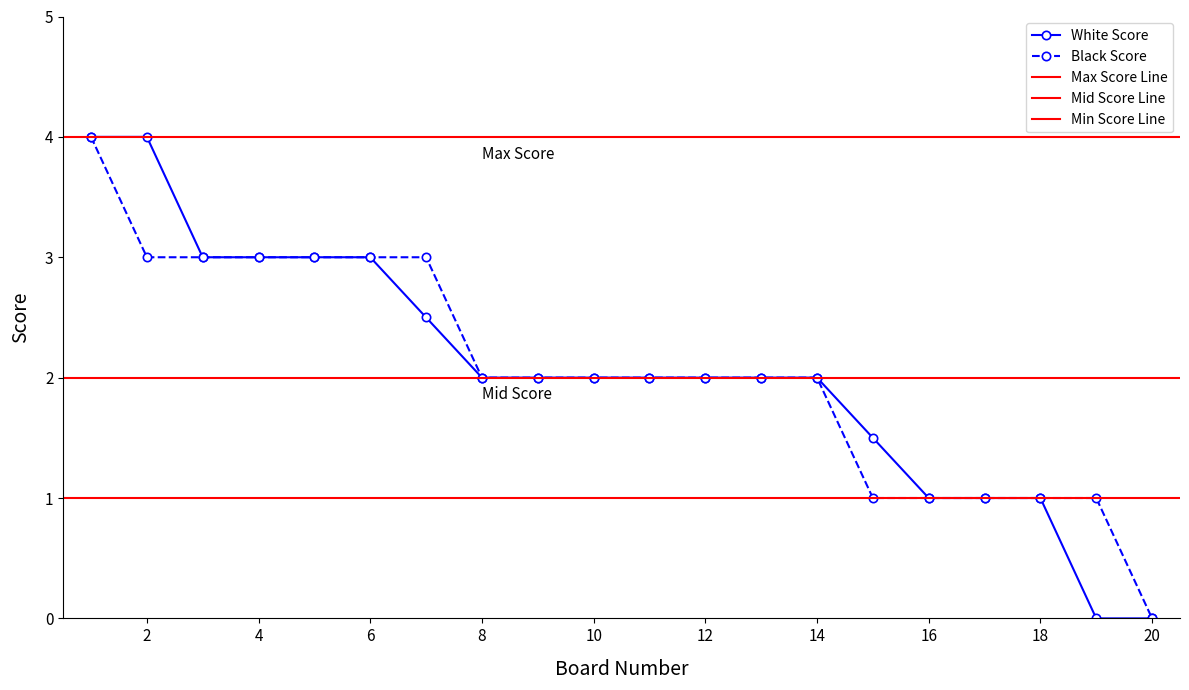

True or false: White Score has a value of 0.0 at 20.

True